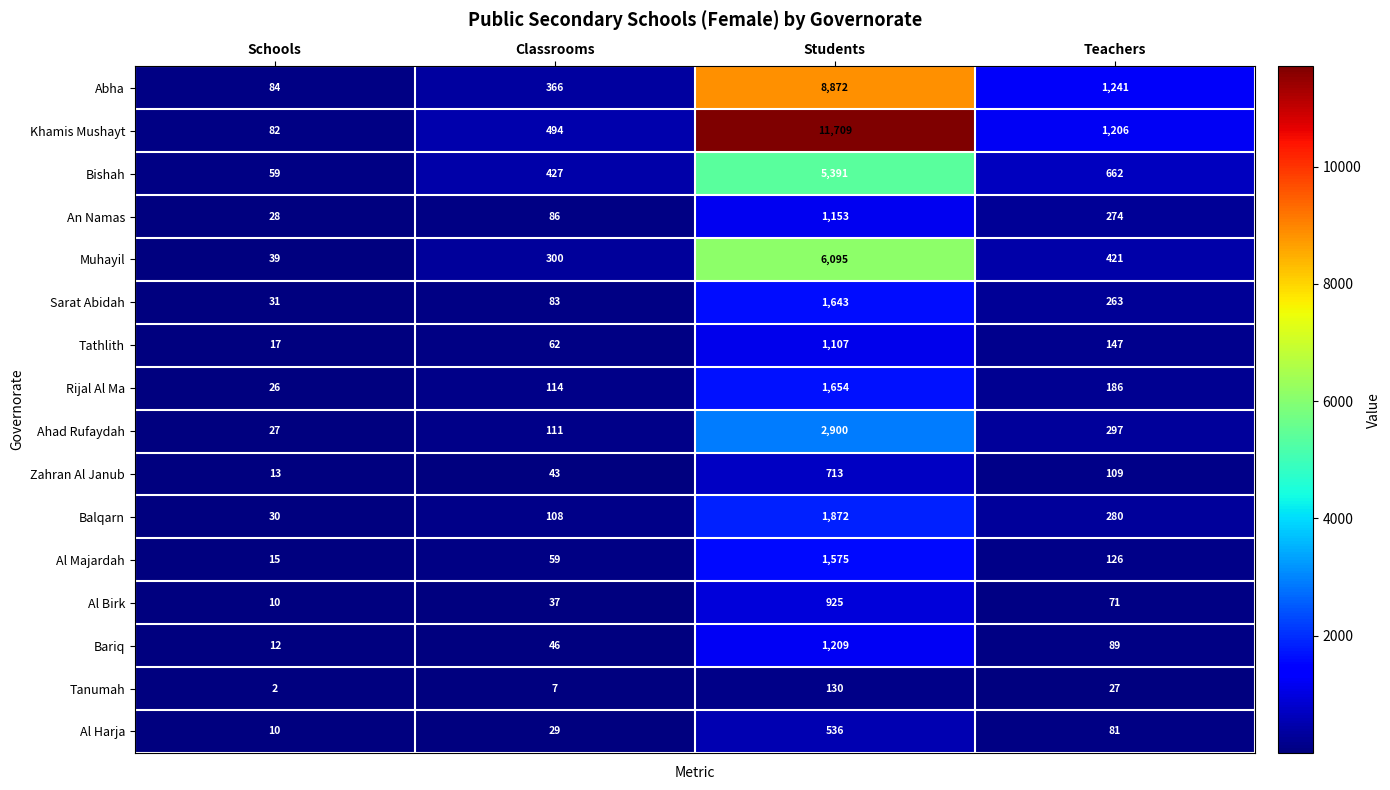

Which series changed the most between Classrooms and Teachers?

Abha